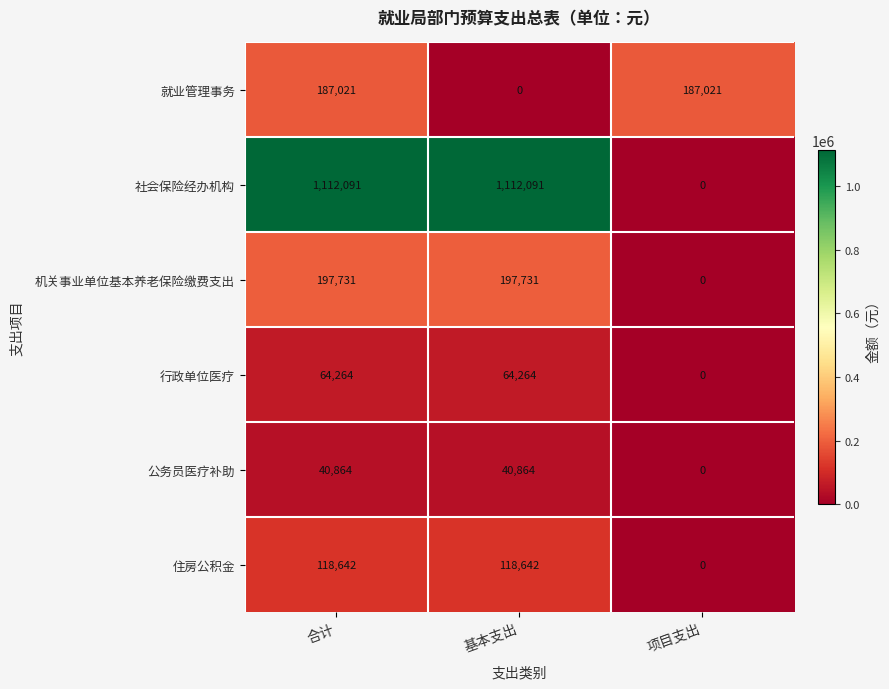

What is the highest value of the 住房公积金 series?

118642